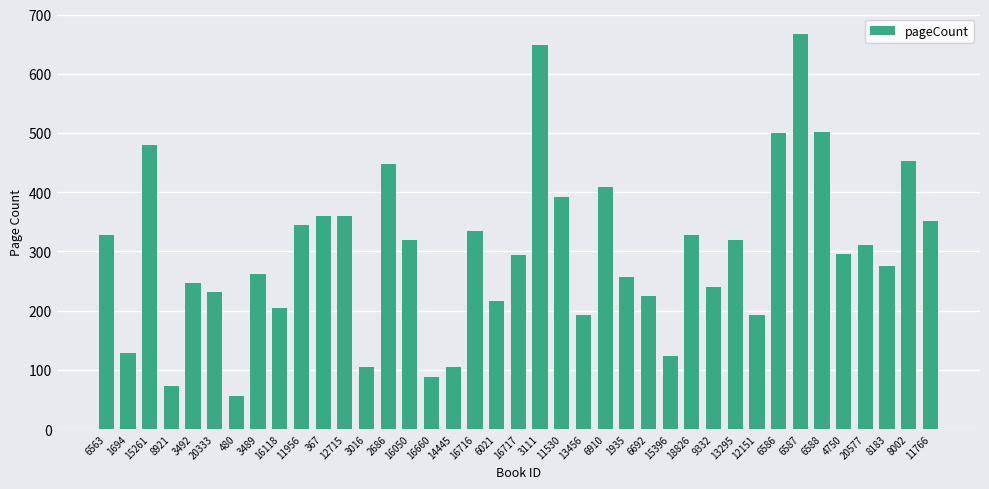

Which label corresponds to the smallest value in the chart?

480